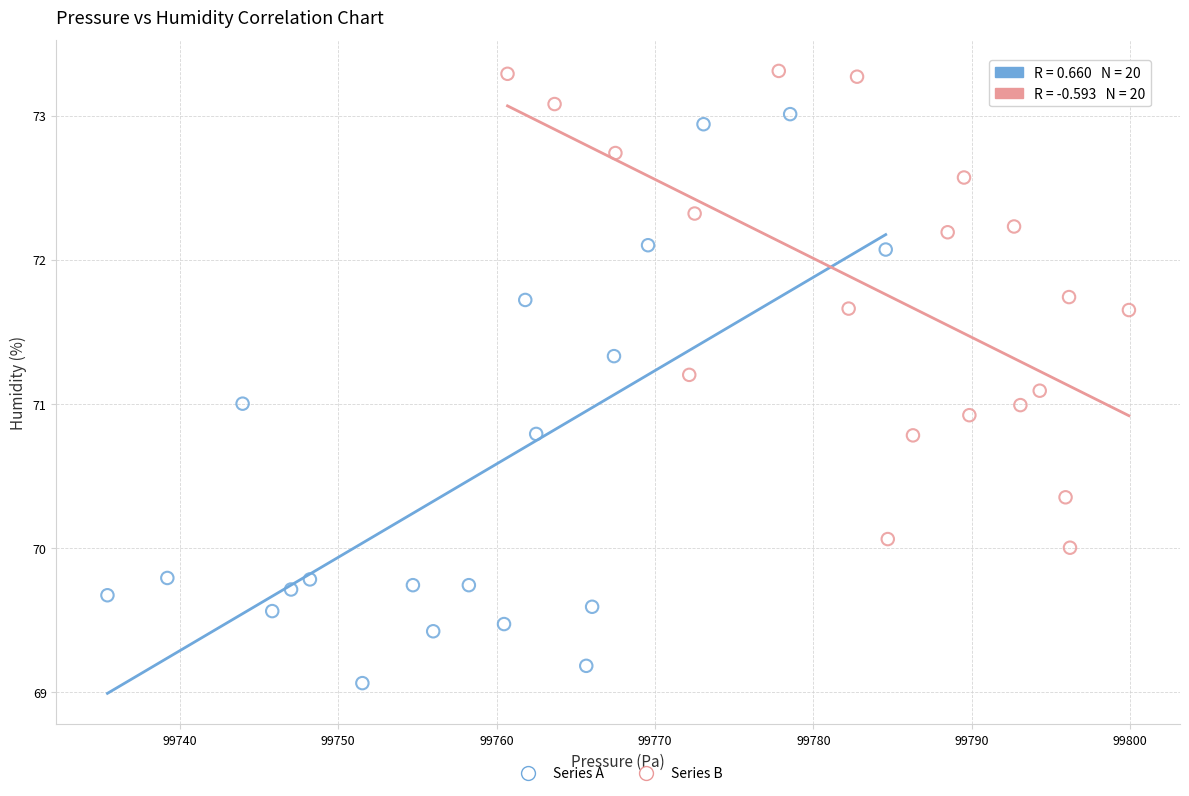

What are all the series names shown in the legend?

Series A, Series B